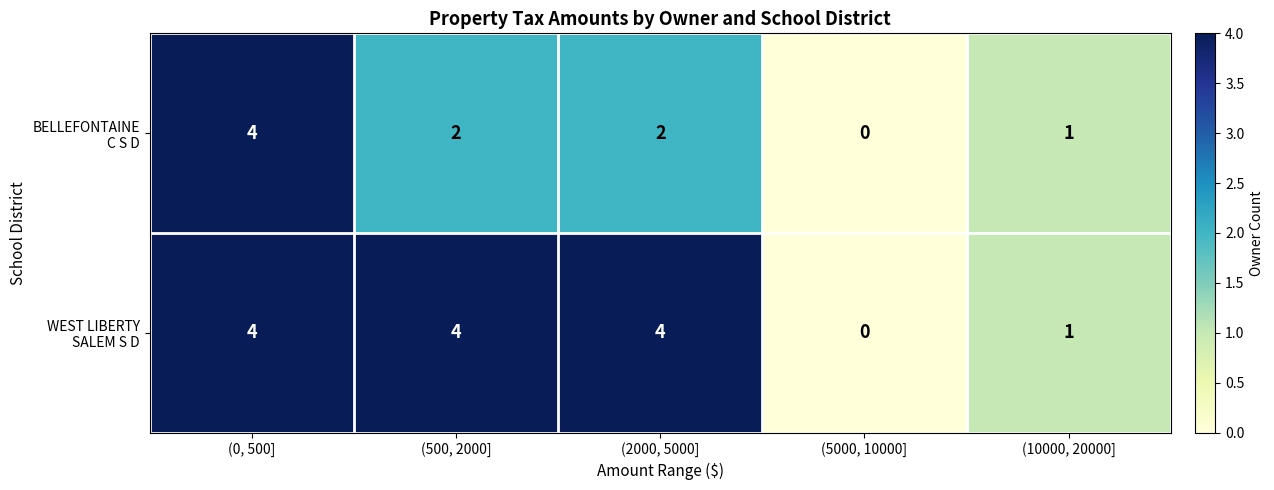

Which category has the lowest value across all series?

(5000, 10000]